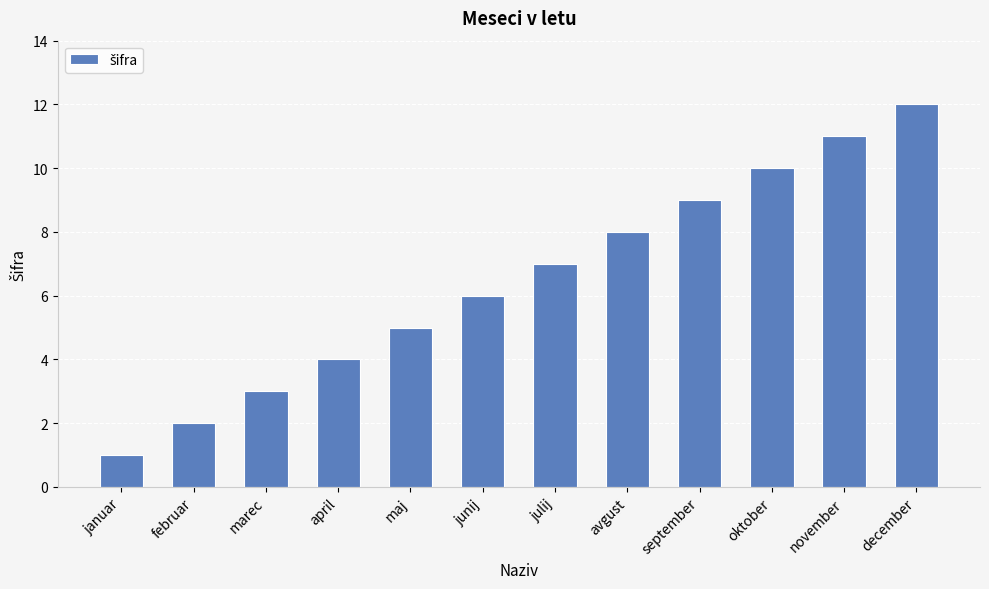

Approximately how many times larger is the value at november compared to junij?

1.8